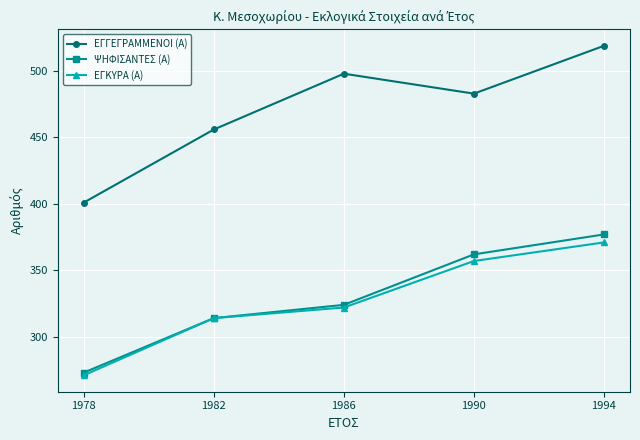

The ΨΗΦΙΣΑΝΤΕΣ (Α) series shows 314 at 1982. True or false?

True